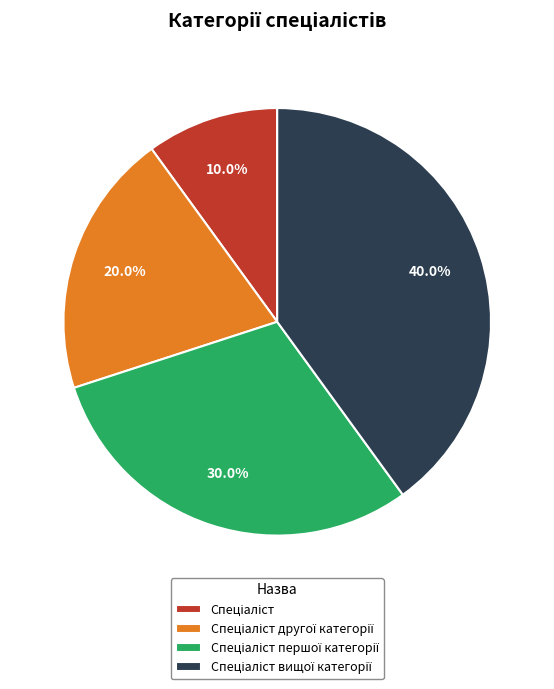

Does any single category account for the majority?

No